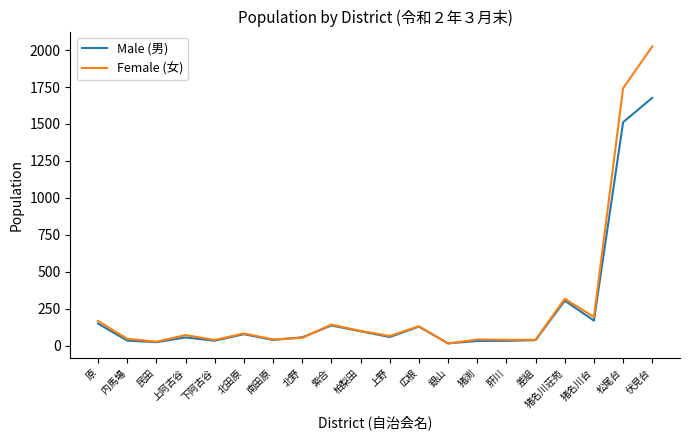

What is the total value across all series at 肝川?

71